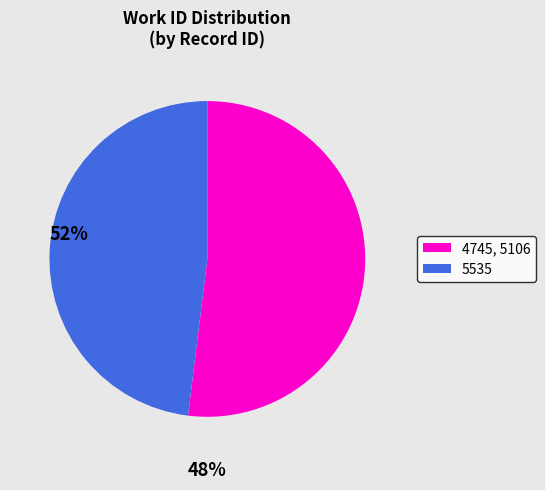

Between 4745, 5106 and 5535, which is larger?

4745, 5106